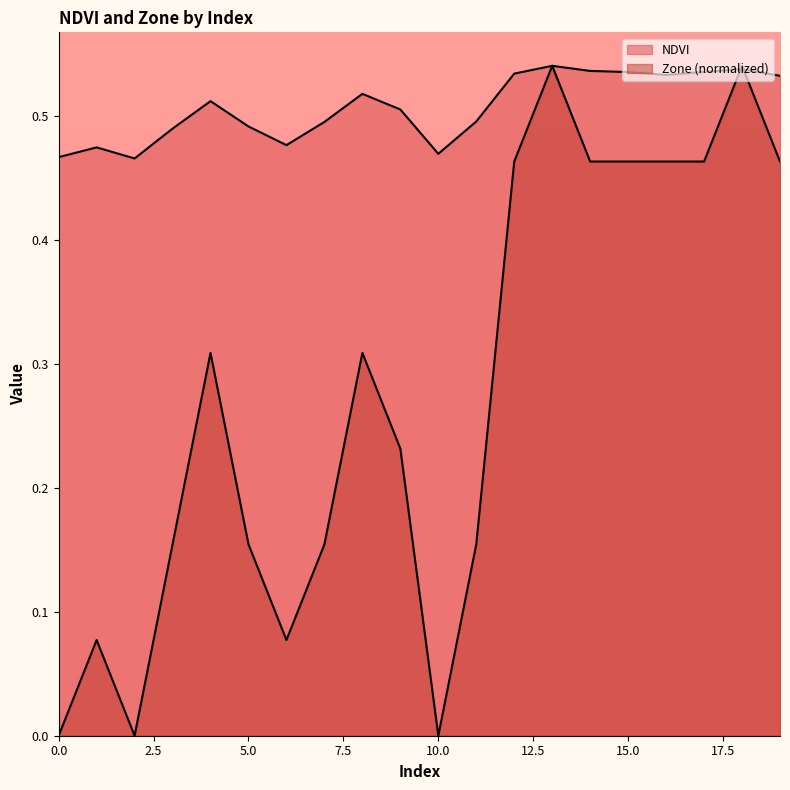

What is the highest value of the NDVI series?

0.5